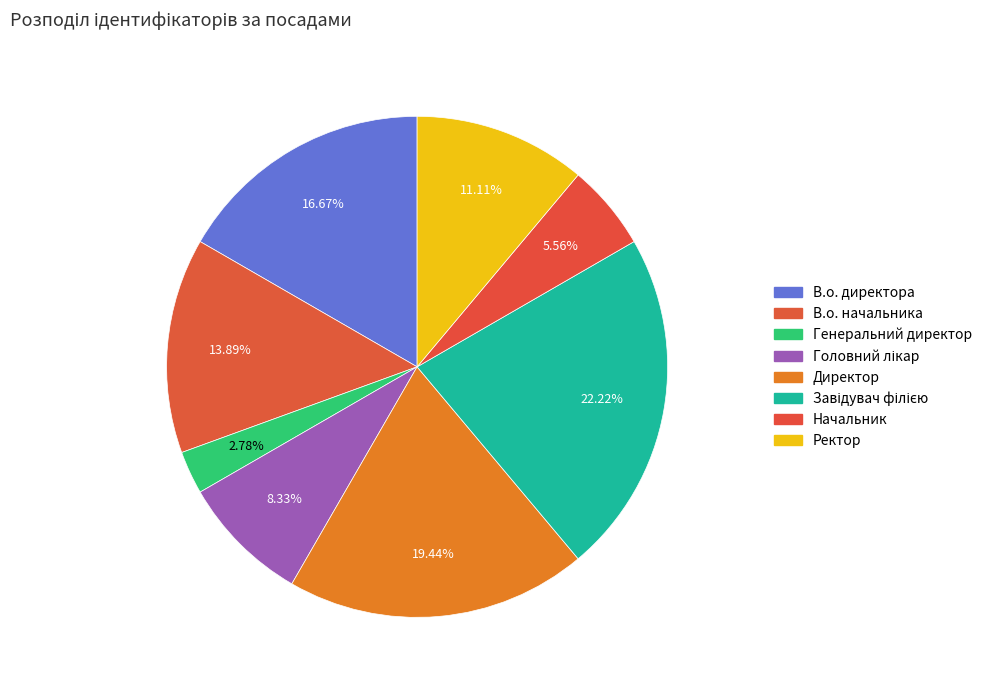

What is the smallest slice in the pie chart?

Генеральний директор